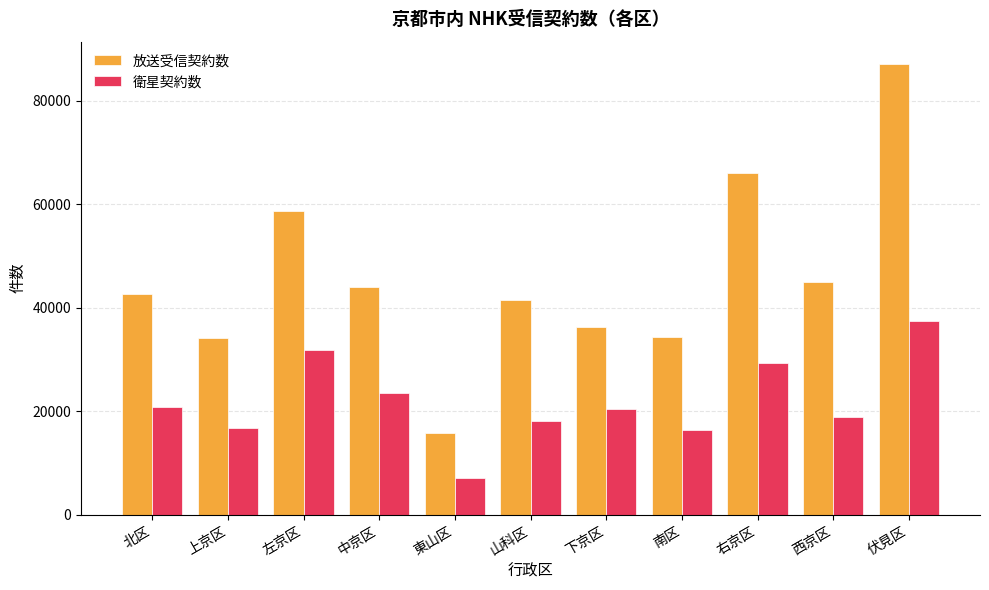

What is the approximate value of 放送受信契約数 at 伏見区, to the nearest 10?

87040